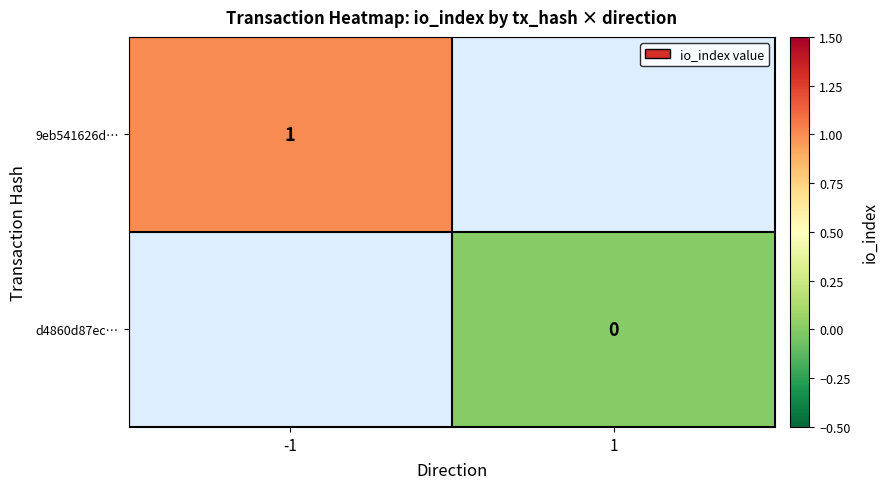

How many data points does each series have?

2